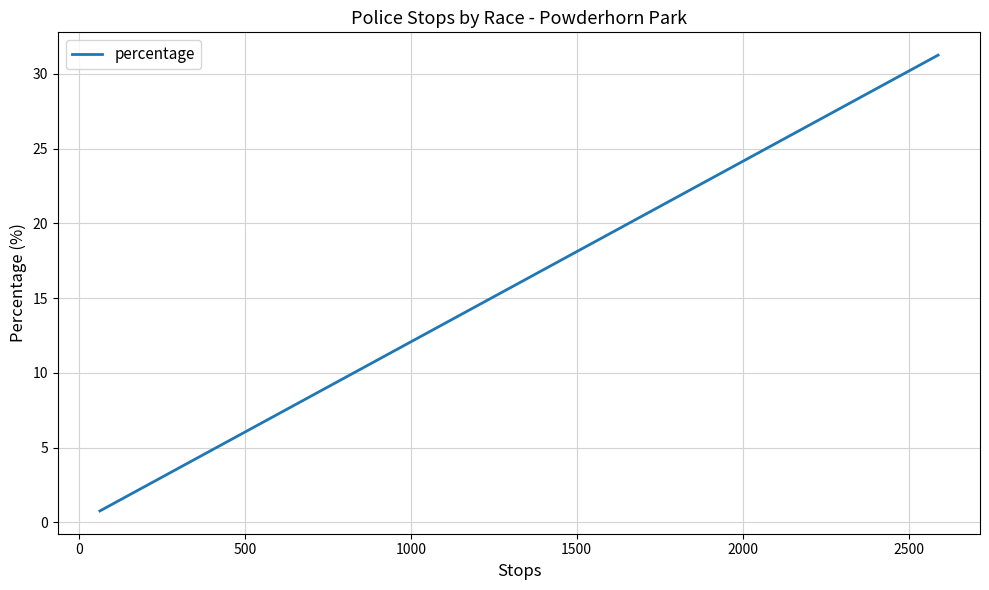

What is the average value?

11.1